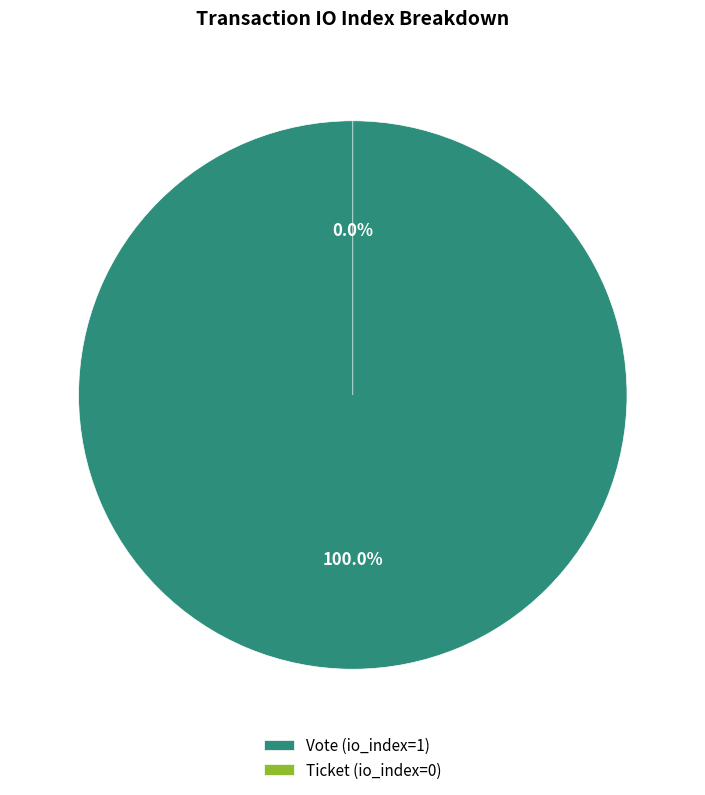

To the nearest percent, what is the difference between the largest and smallest slice percentages?

100%